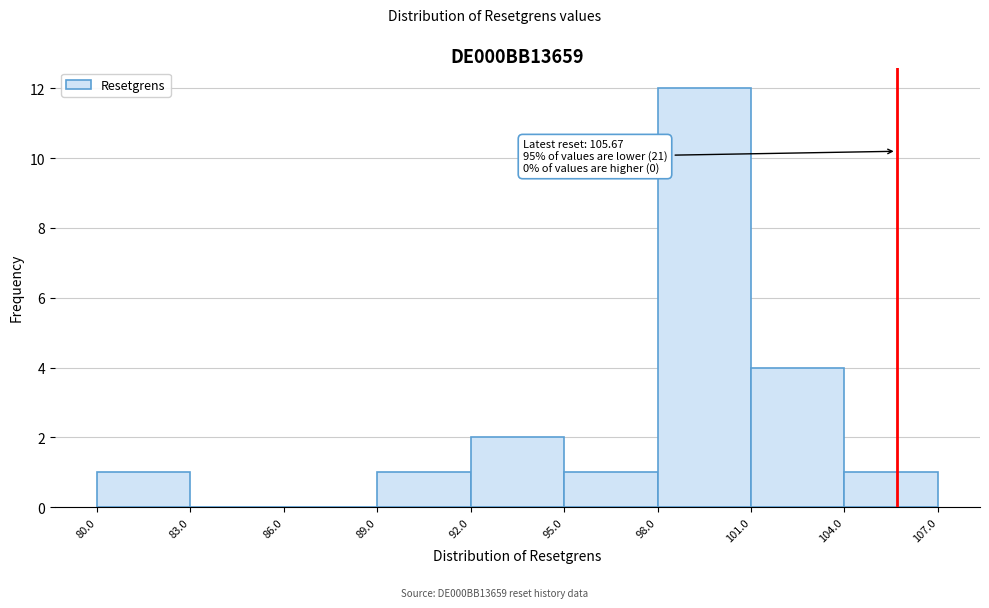

Over which range of the x-axis is the bar tallest?

98.0 to 101.0